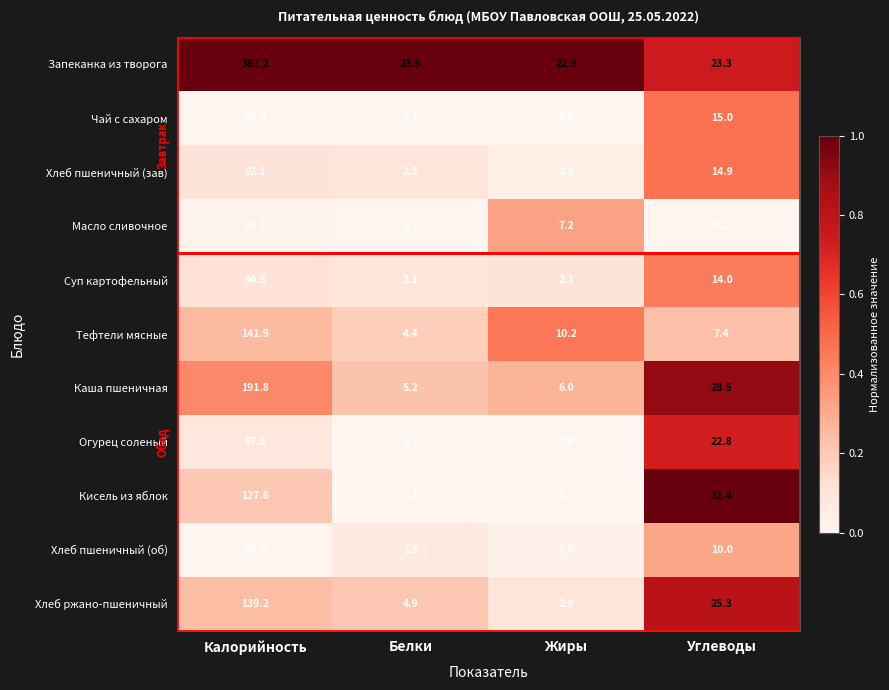

What is the sum of all Чай с сахаром values?

75.1